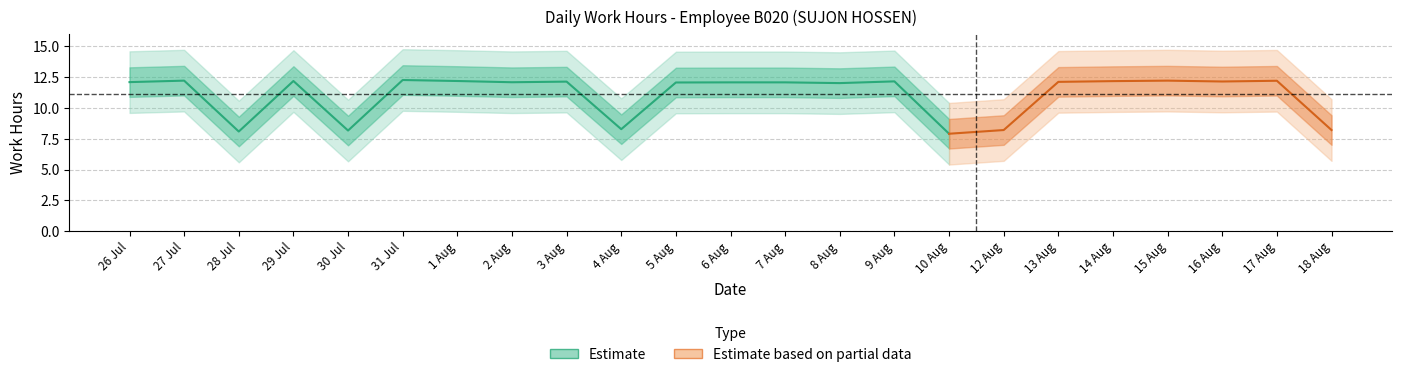

What position from the left is 27?

2